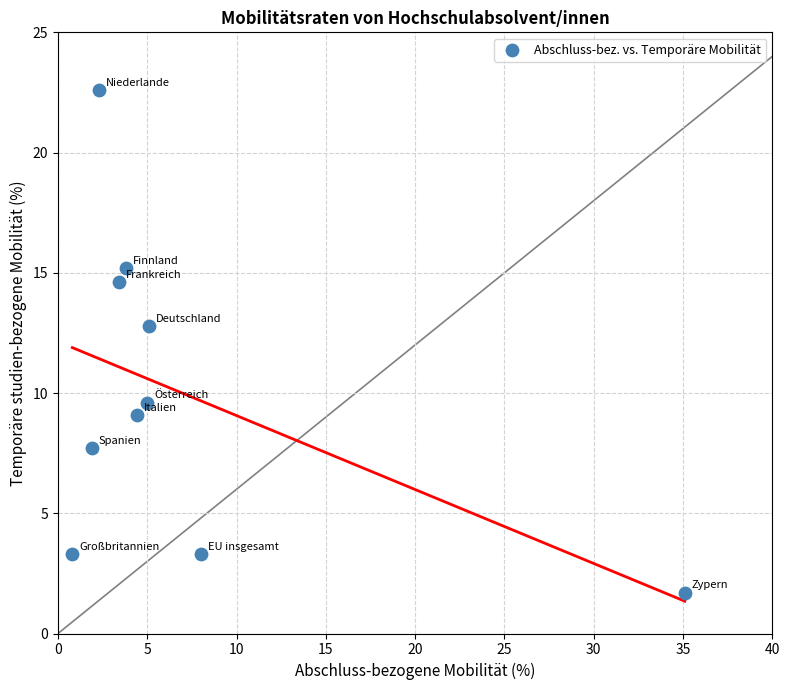

What Y value in the scatter plot is closest to 12?

12.8